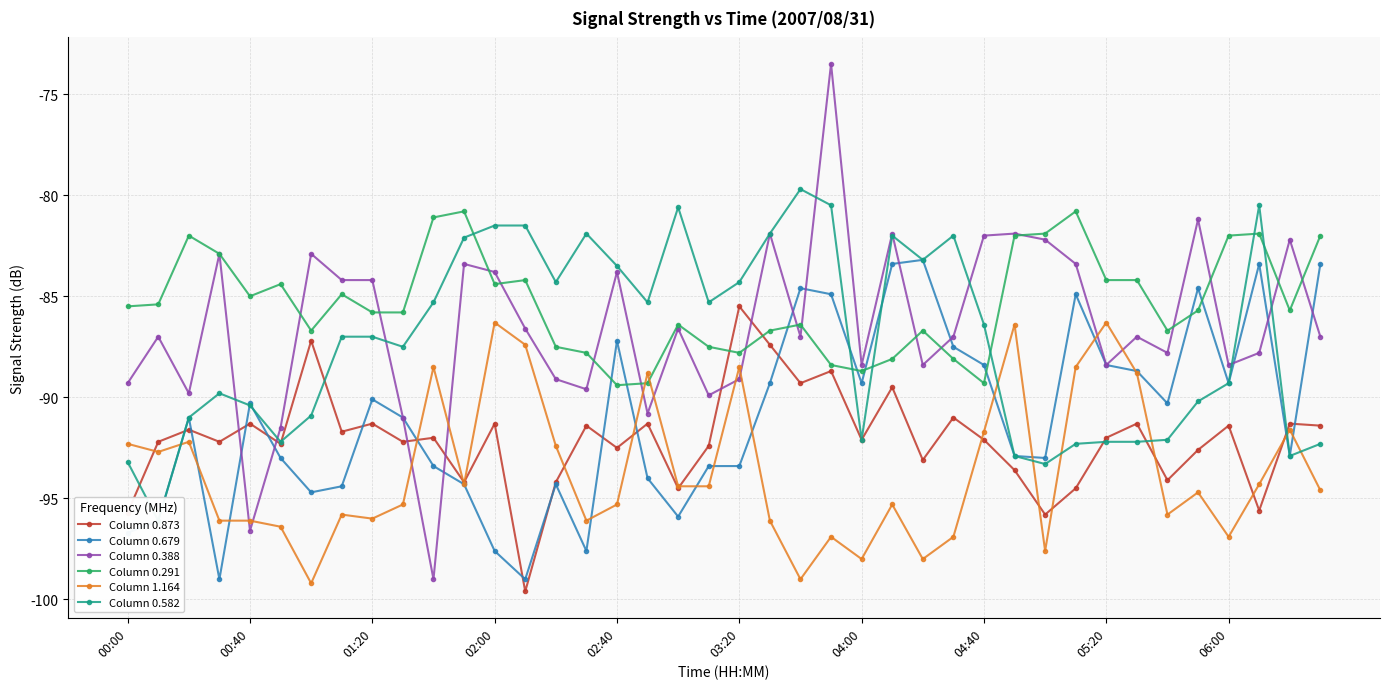

What is the difference between the maximum and second lowest values in the Column 1.164 series?

12.7